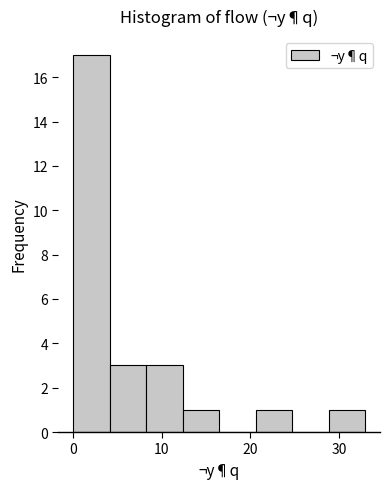

Reading left to right, list every bar in this chart as the range it spans on the x-axis followed by its height. Neither the bar edges nor the heights are printed on the chart, so give them approximately, as read against the axes.

0 to 4: 17
4 to 8: 3
8 to 12: 3
12 to 17: 1
17 to 21: 0
21 to 25: 1
25 to 29: 0
29 to 33: 1